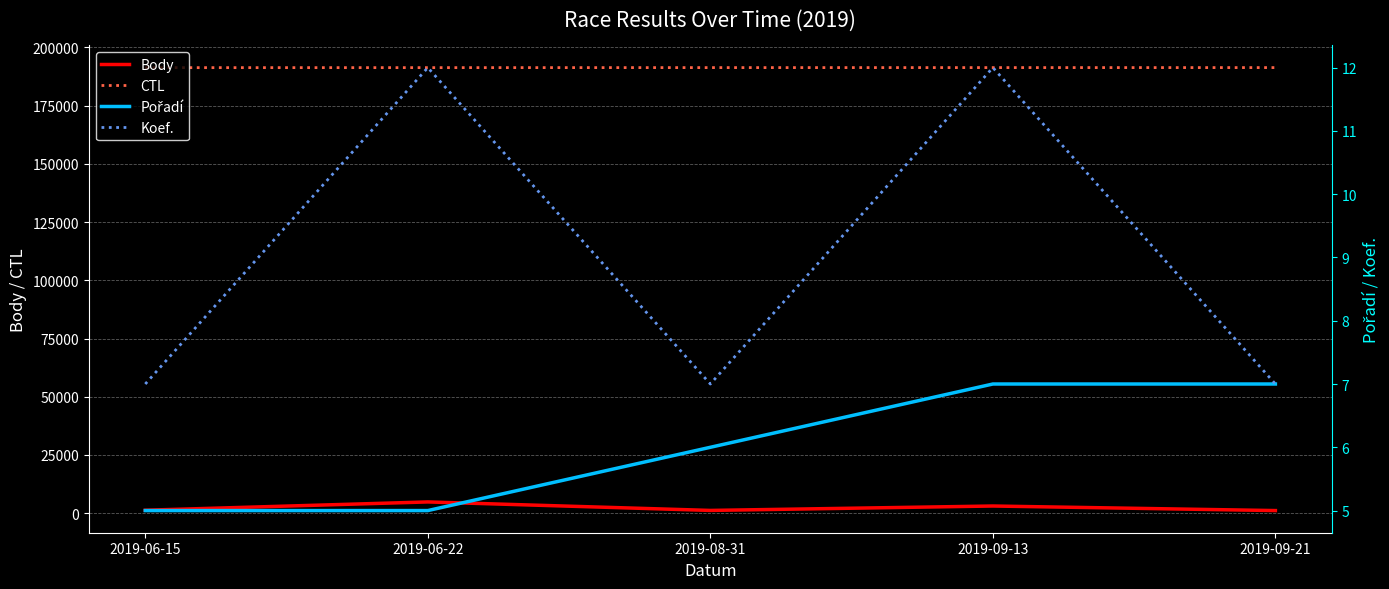

What is the value of the Koef. point at the 2nd from the left?

12